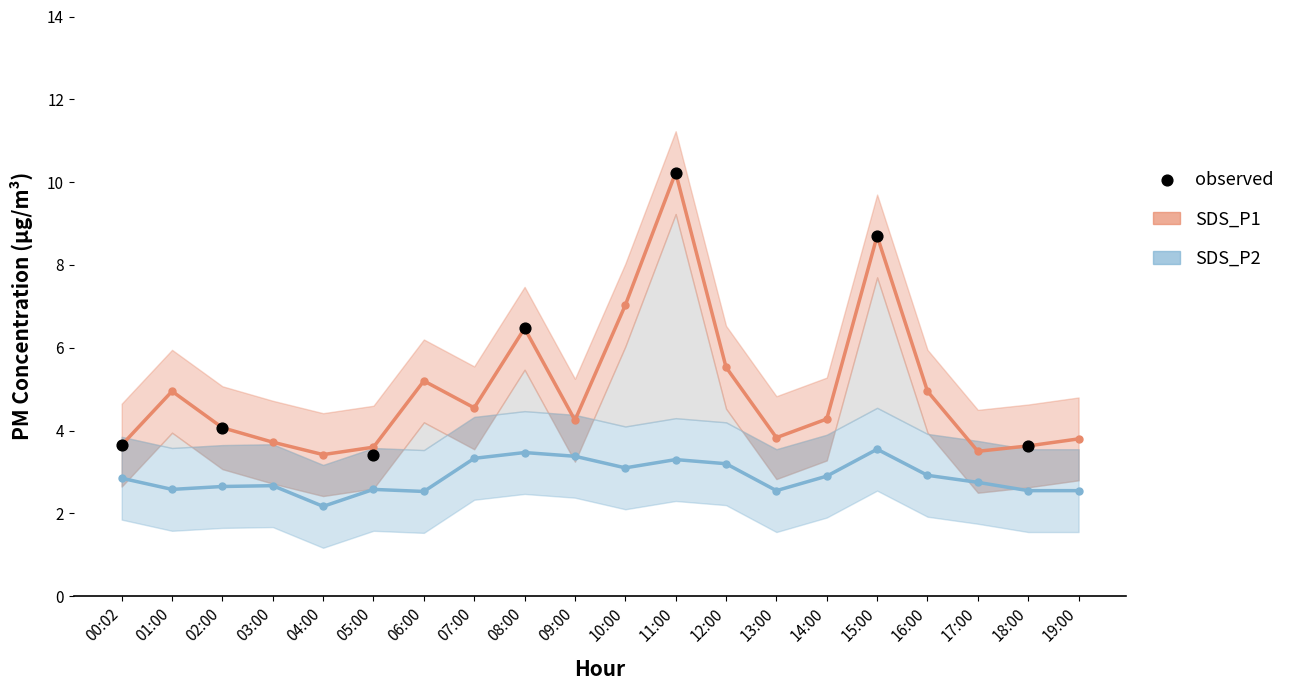

At how many categories does at least one series exceed 4?

12